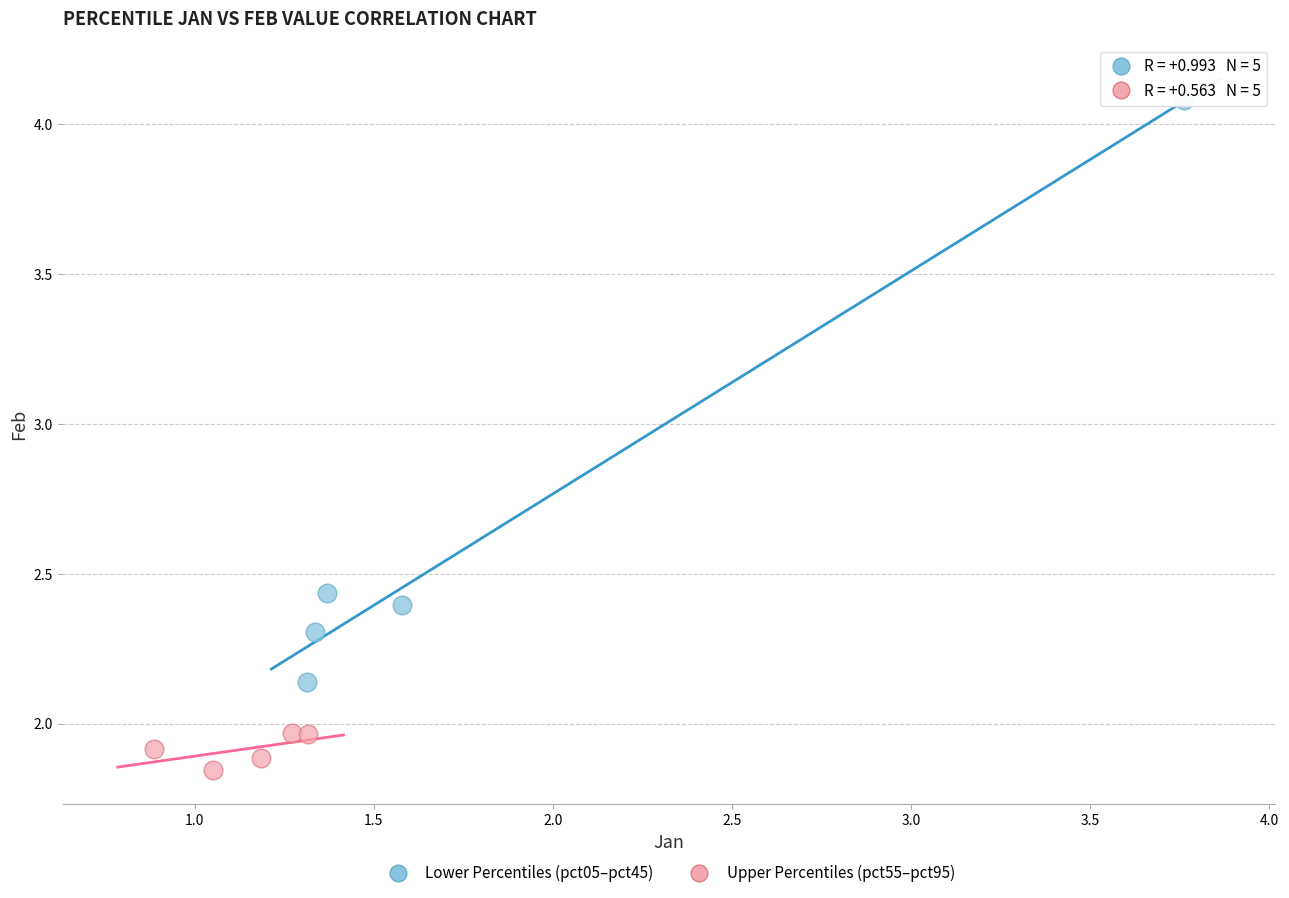

Which series reaches the maximum Y coordinate?

Lower Percentiles (pct05–pct45)